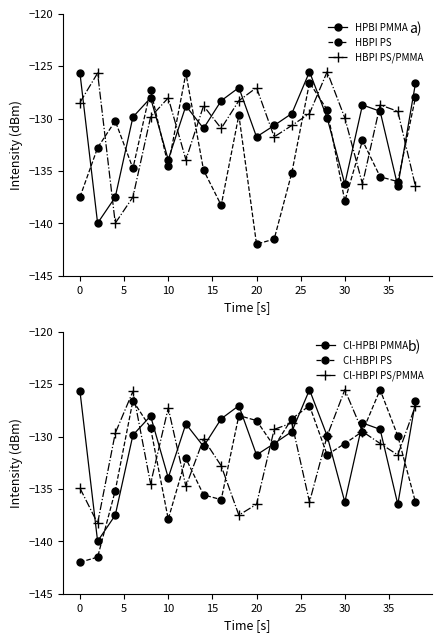

What is the average value of the HBPI PS series?

-133.5